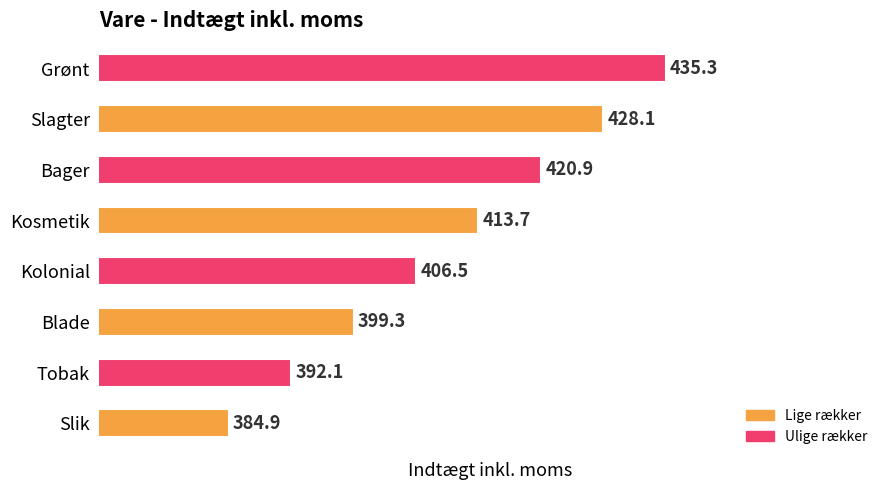

Where is the data nearest to the value 410?

Kolonial